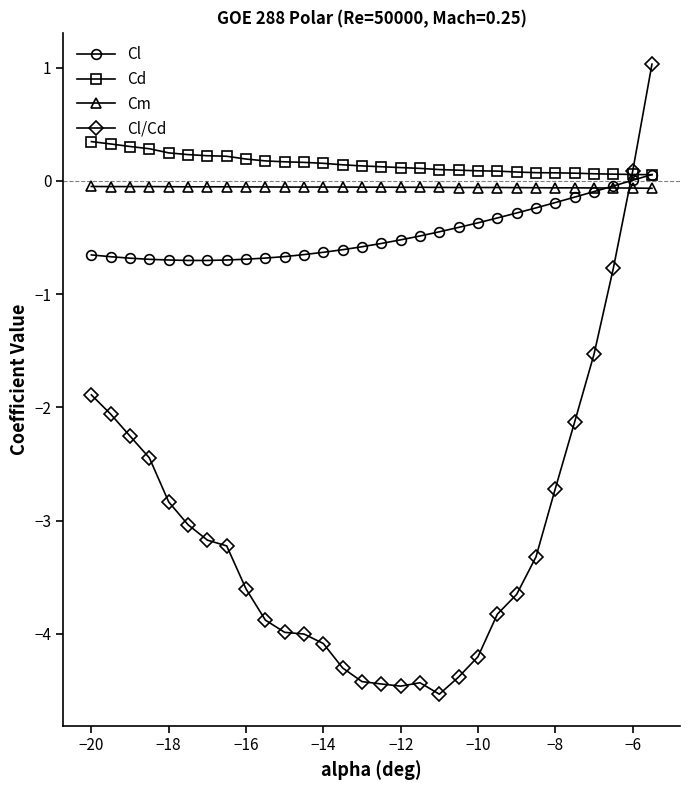

Which series has the widest spread of values?

Cl/Cd